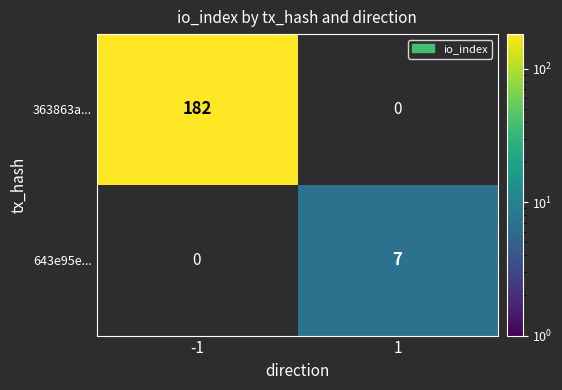

The value of 363863a... at -1 is 119. True or false?

False